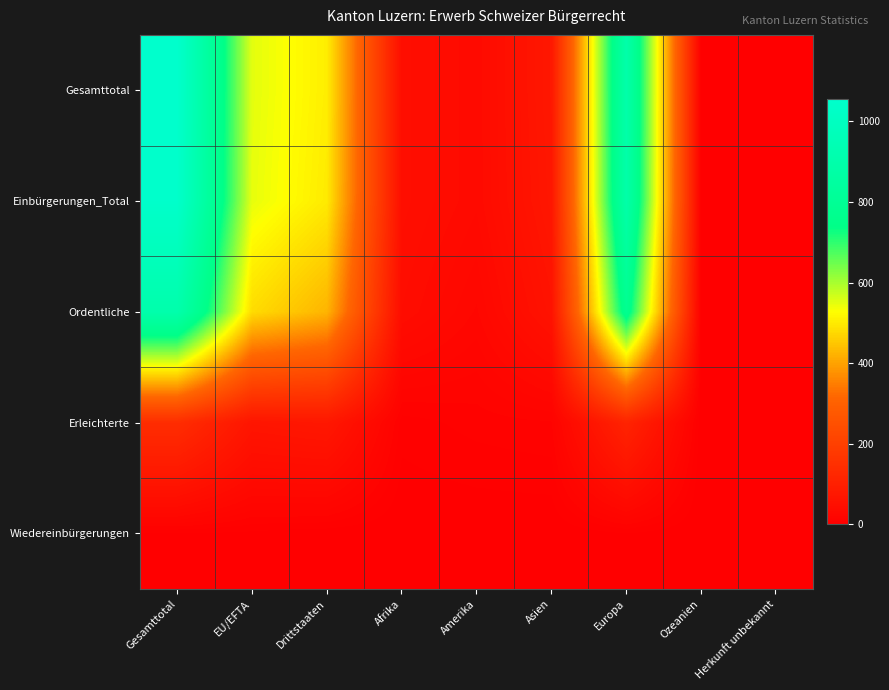

What is the spread (max minus min) of values at Gesamttotal?

1051